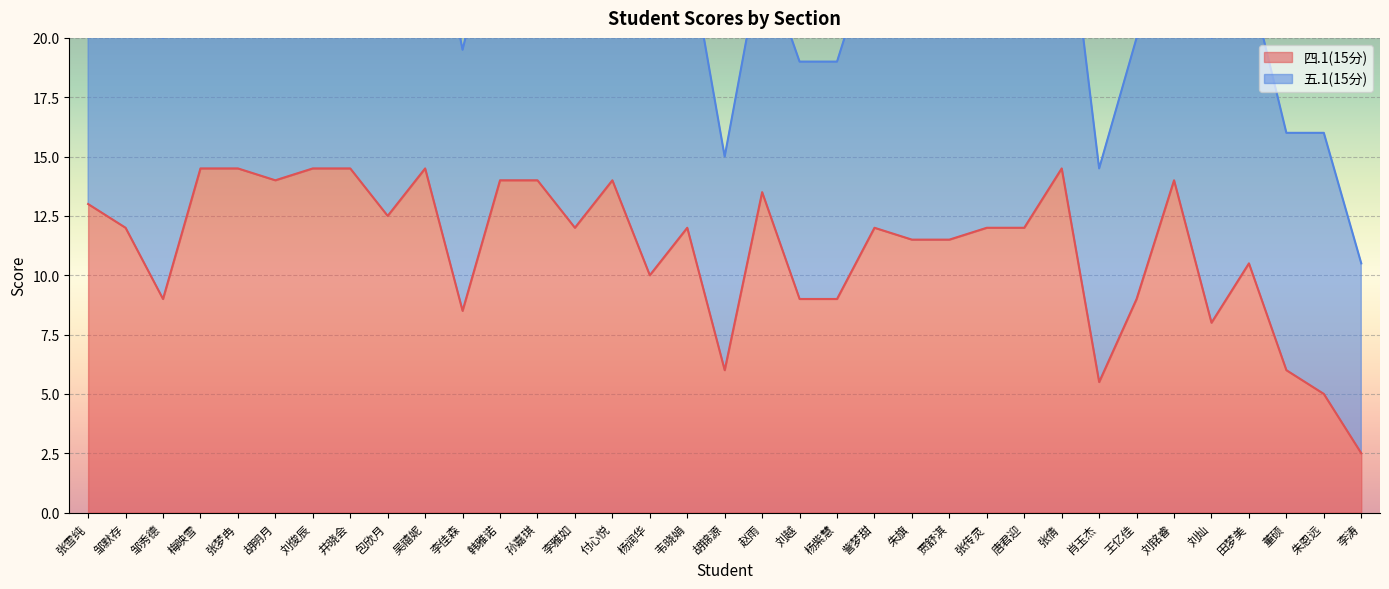

What is the sum of all values?

389.0